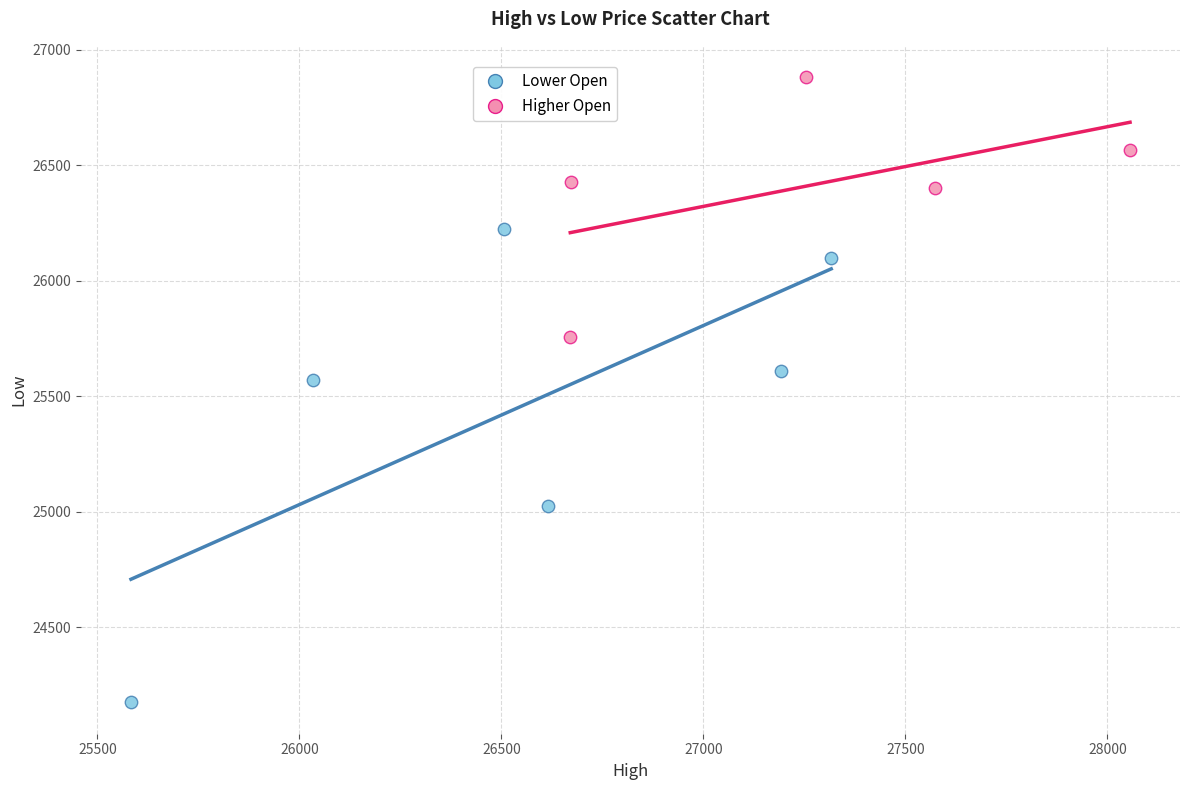

Which series has the widest spread of Y values?

Lower Open